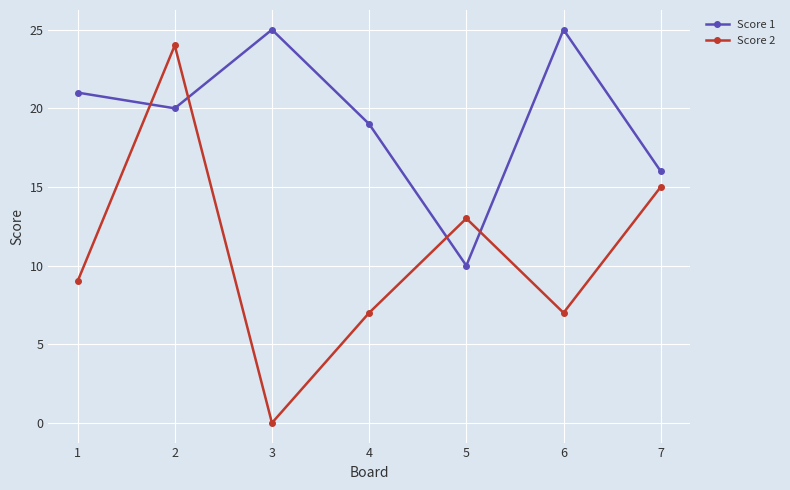

Rank the series by their maximum value, from highest to lowest.

Score 1, Score 2